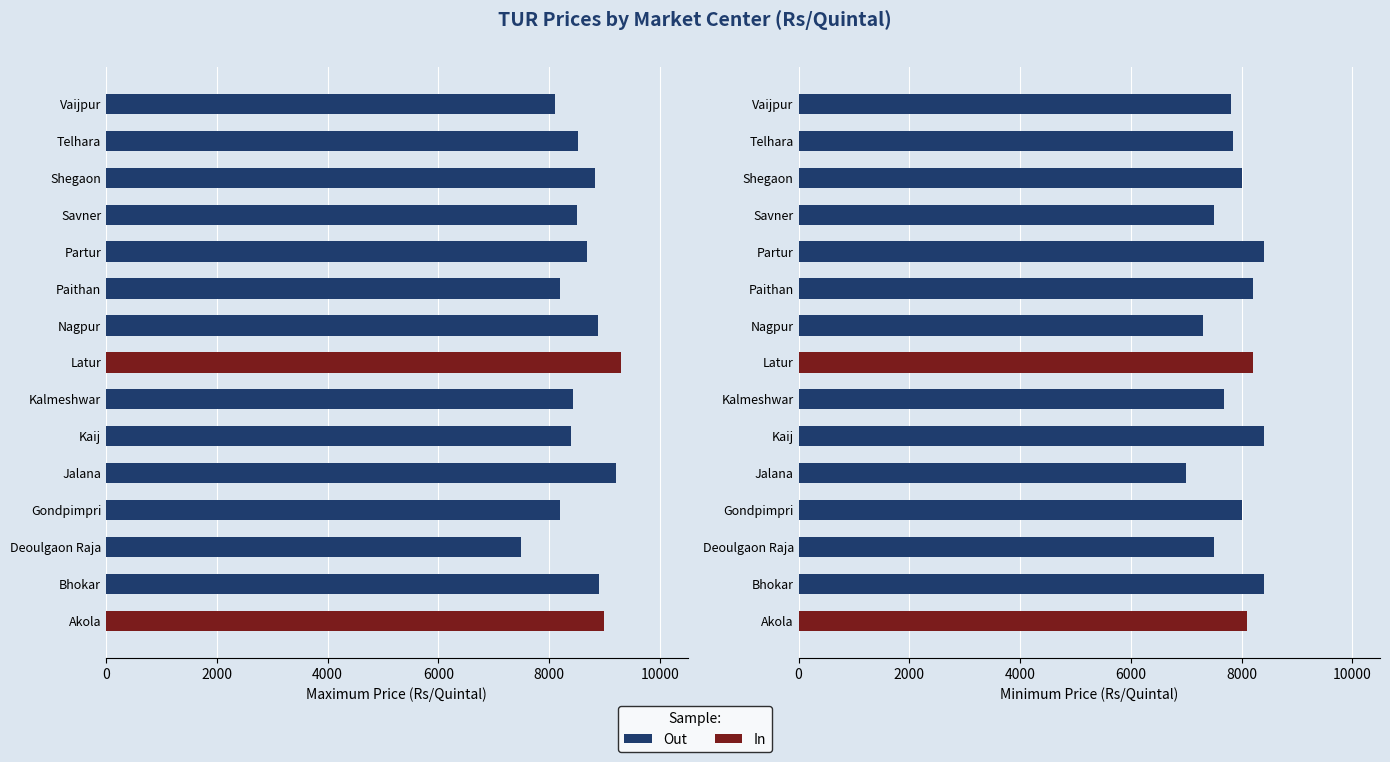

Between Deoulgaon Raja and Latur, which series saw the biggest shift?

Maximum Price